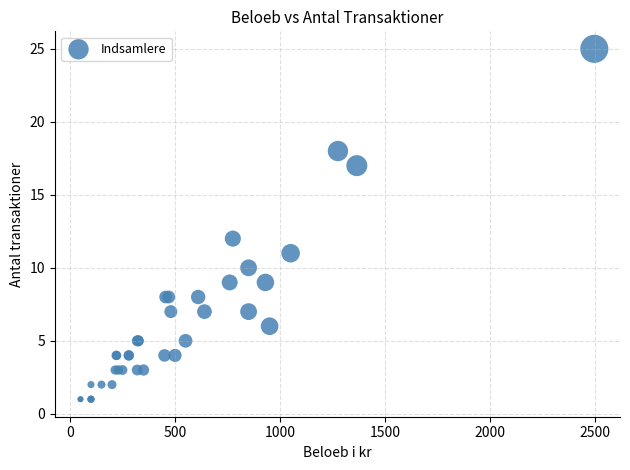

What Y value in the scatter plot is closest to 13?

12